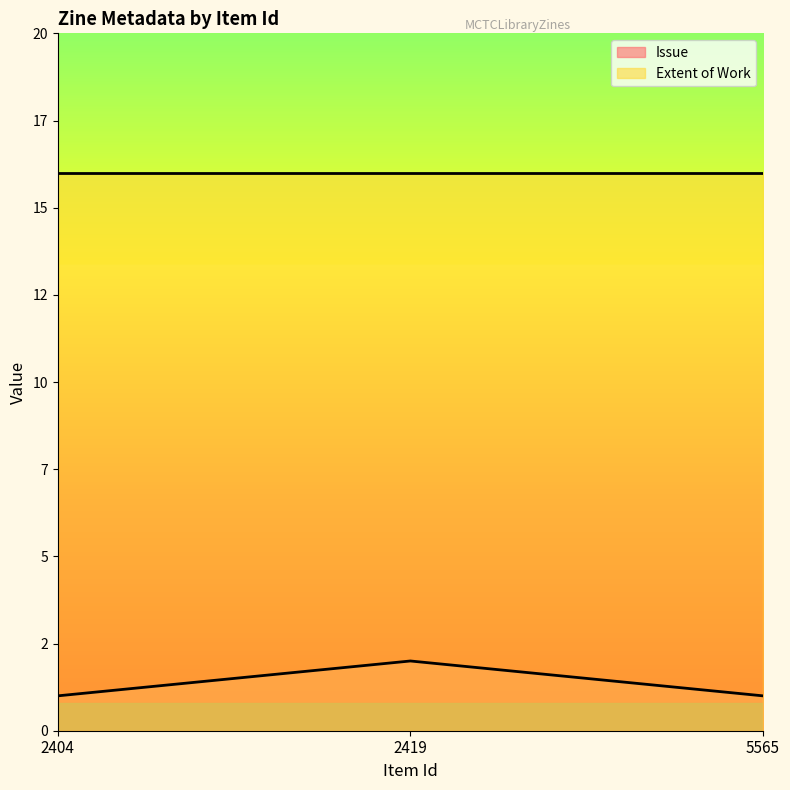

The value at 2419 is 3. True or false?

False